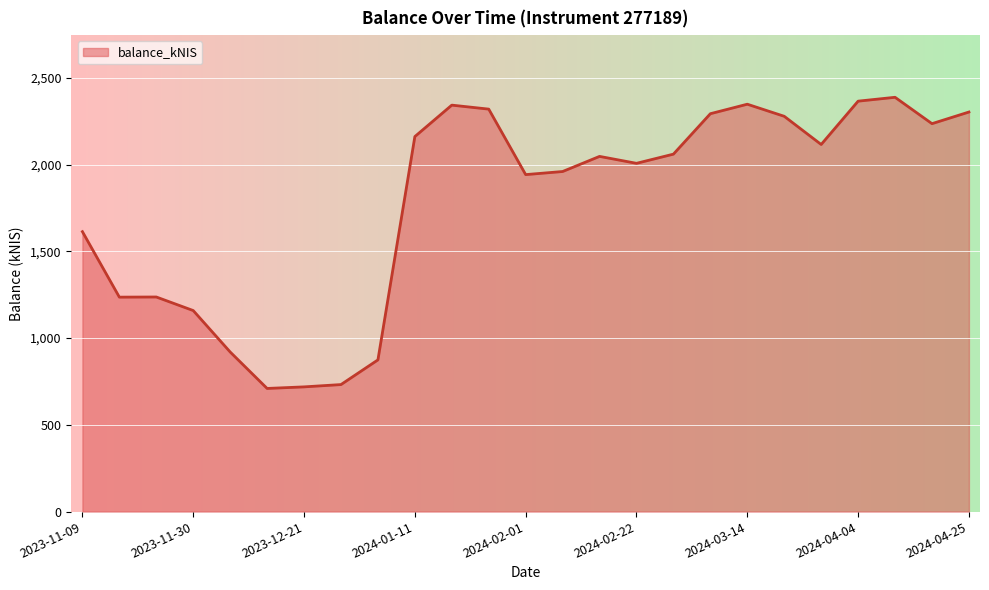

What is the difference between the maximum and minimum values?

1678.3